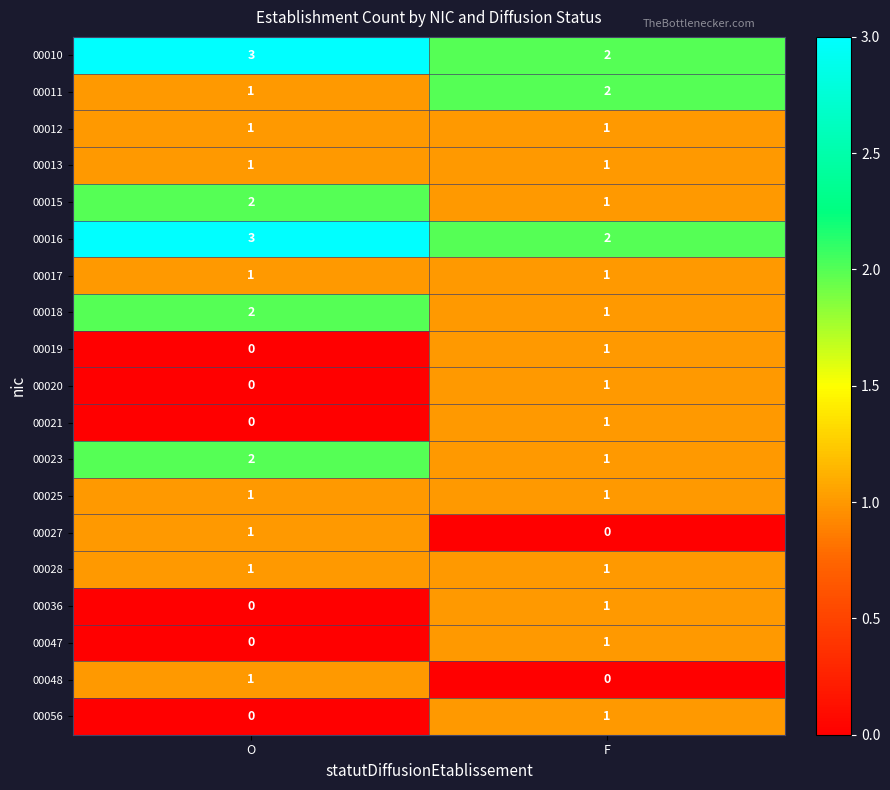

What is the difference between the highest and lowest values at O?

3